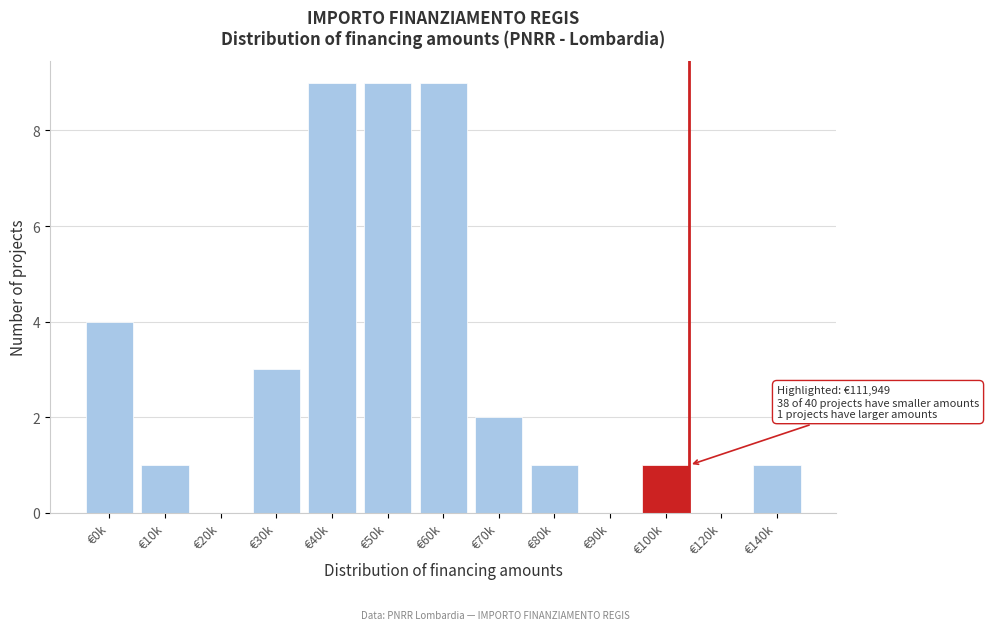

Reading left to right, extract all data points from this chart.

€0k=4	€10k=1	€20k=0	€30k=3	€40k=9	€50k=9	€60k=9	€70k=2	€80k=1	€90k=0	€100k=1	€120k=0	€140k=1